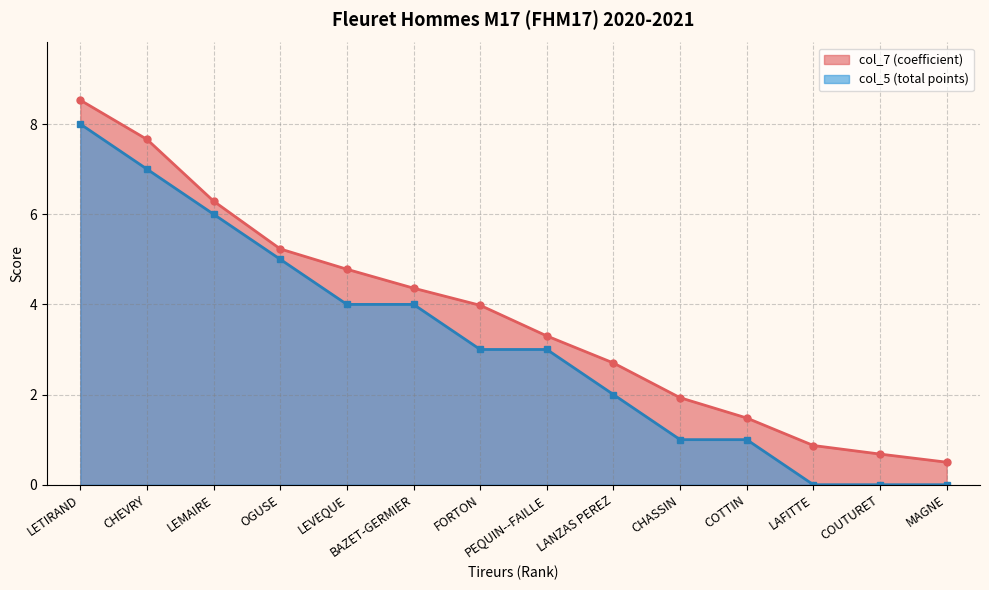

What is the difference between the maximum and minimum values in the col_7 series?

8.0